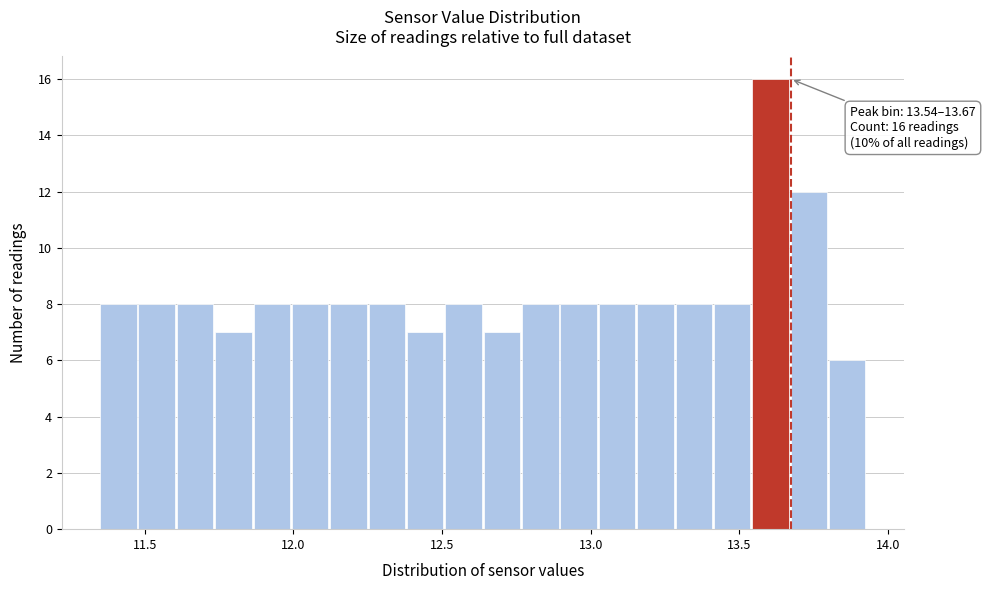

Around what value on the x-axis is the tallest bar? Give the approximate position of its centre, as read against the axis.

13.60